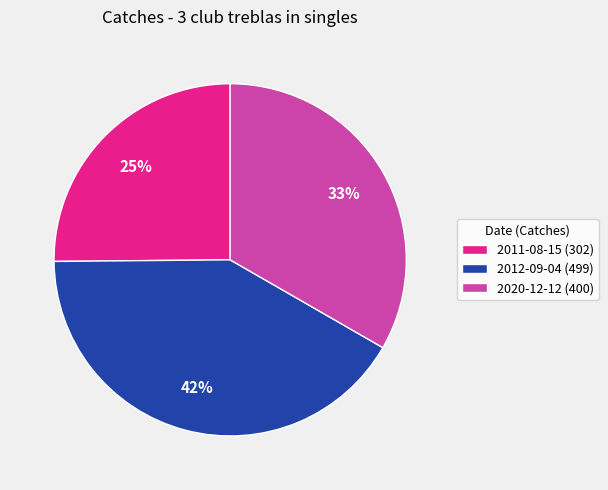

Is there a majority slice in this chart?

No